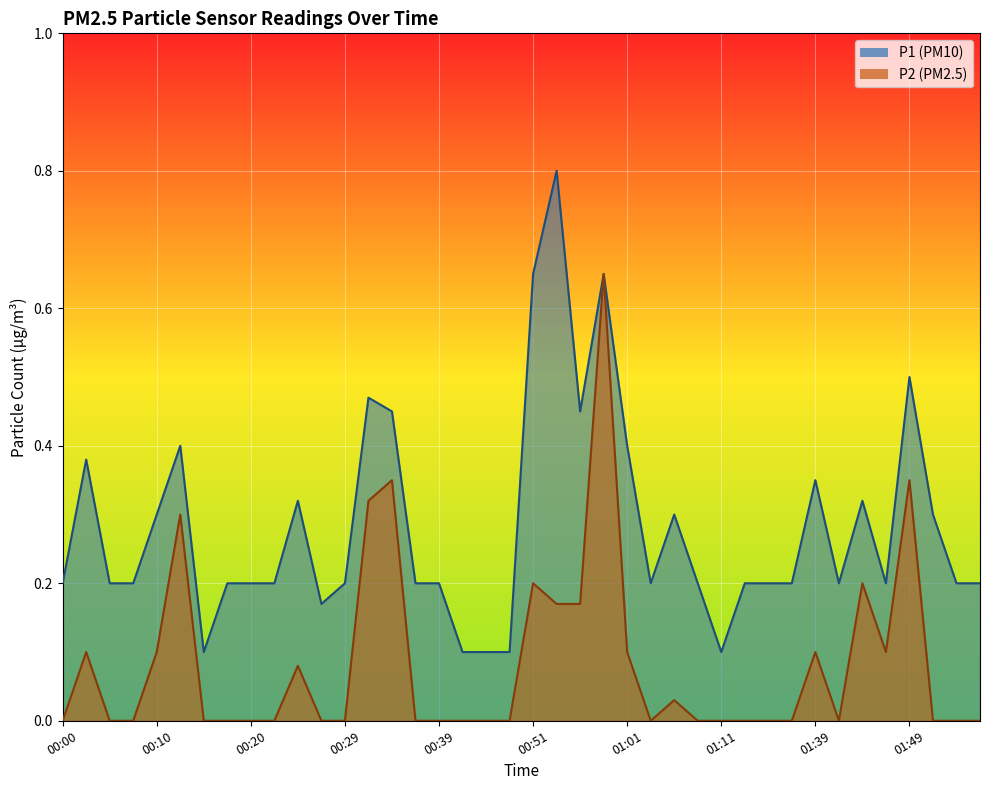

Rank the series by their maximum value, from highest to lowest.

P1, P2